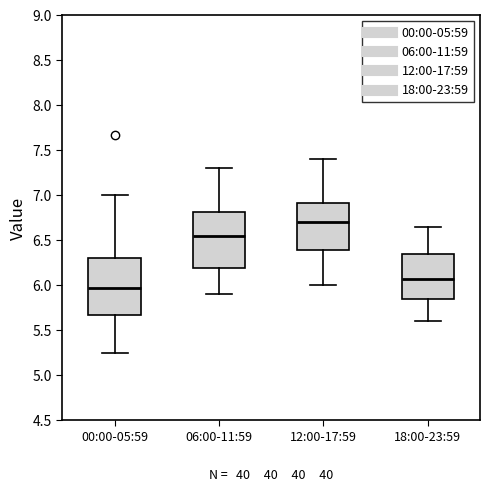

Which box has the lowest median line?

00:00-05:59